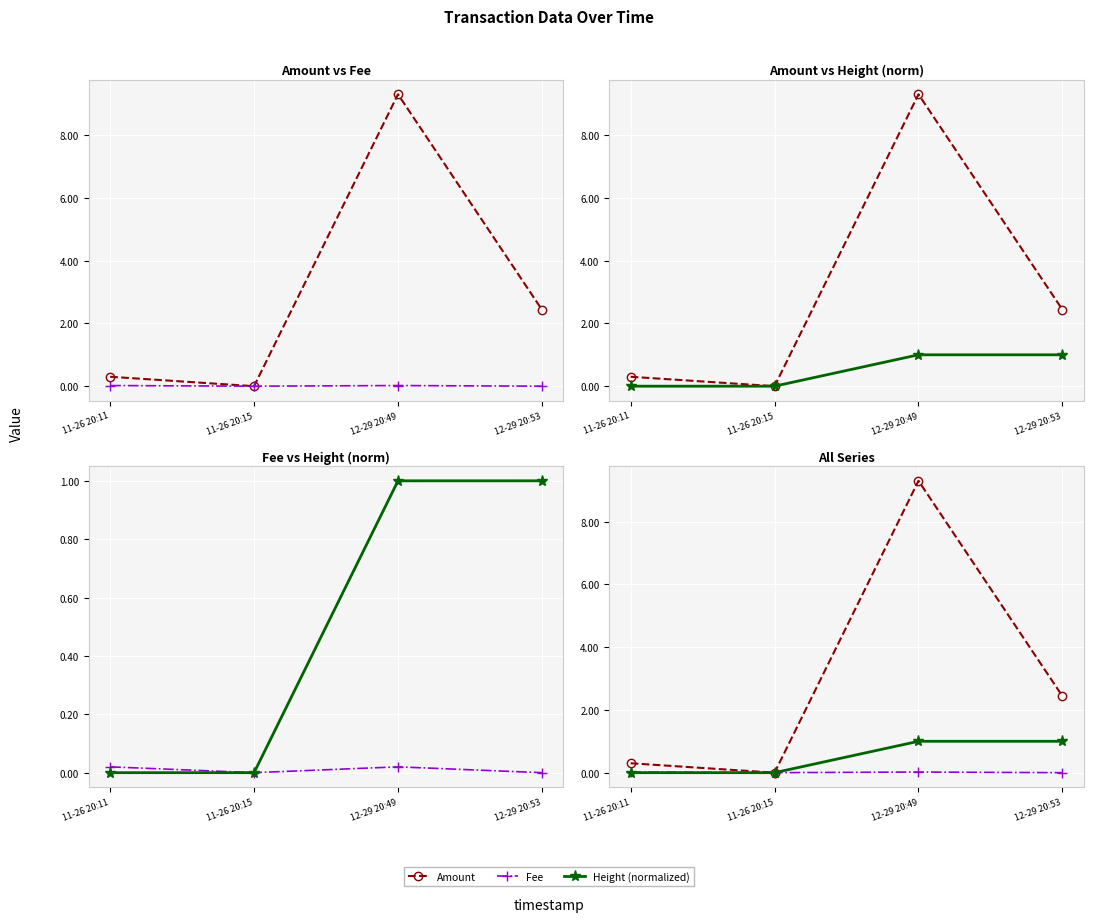

Rank the series by their average value, from lowest to highest.

Fee, Height (normalized), Amount